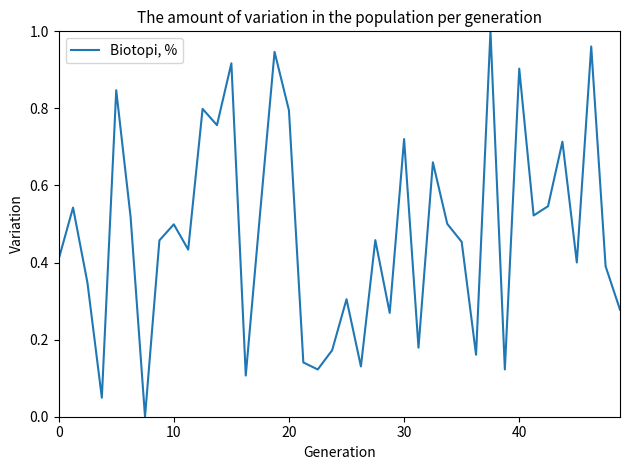

Does the chart display data point markers on the line(s)?

No